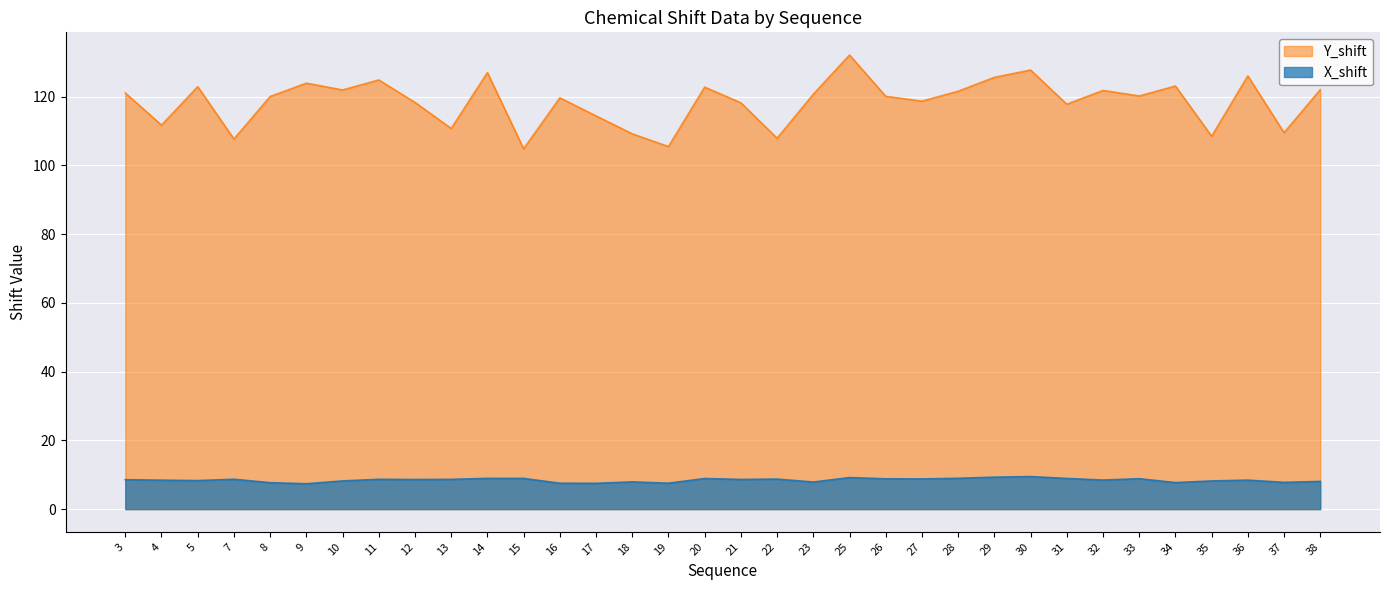

How many lines are shown in the chart?

2